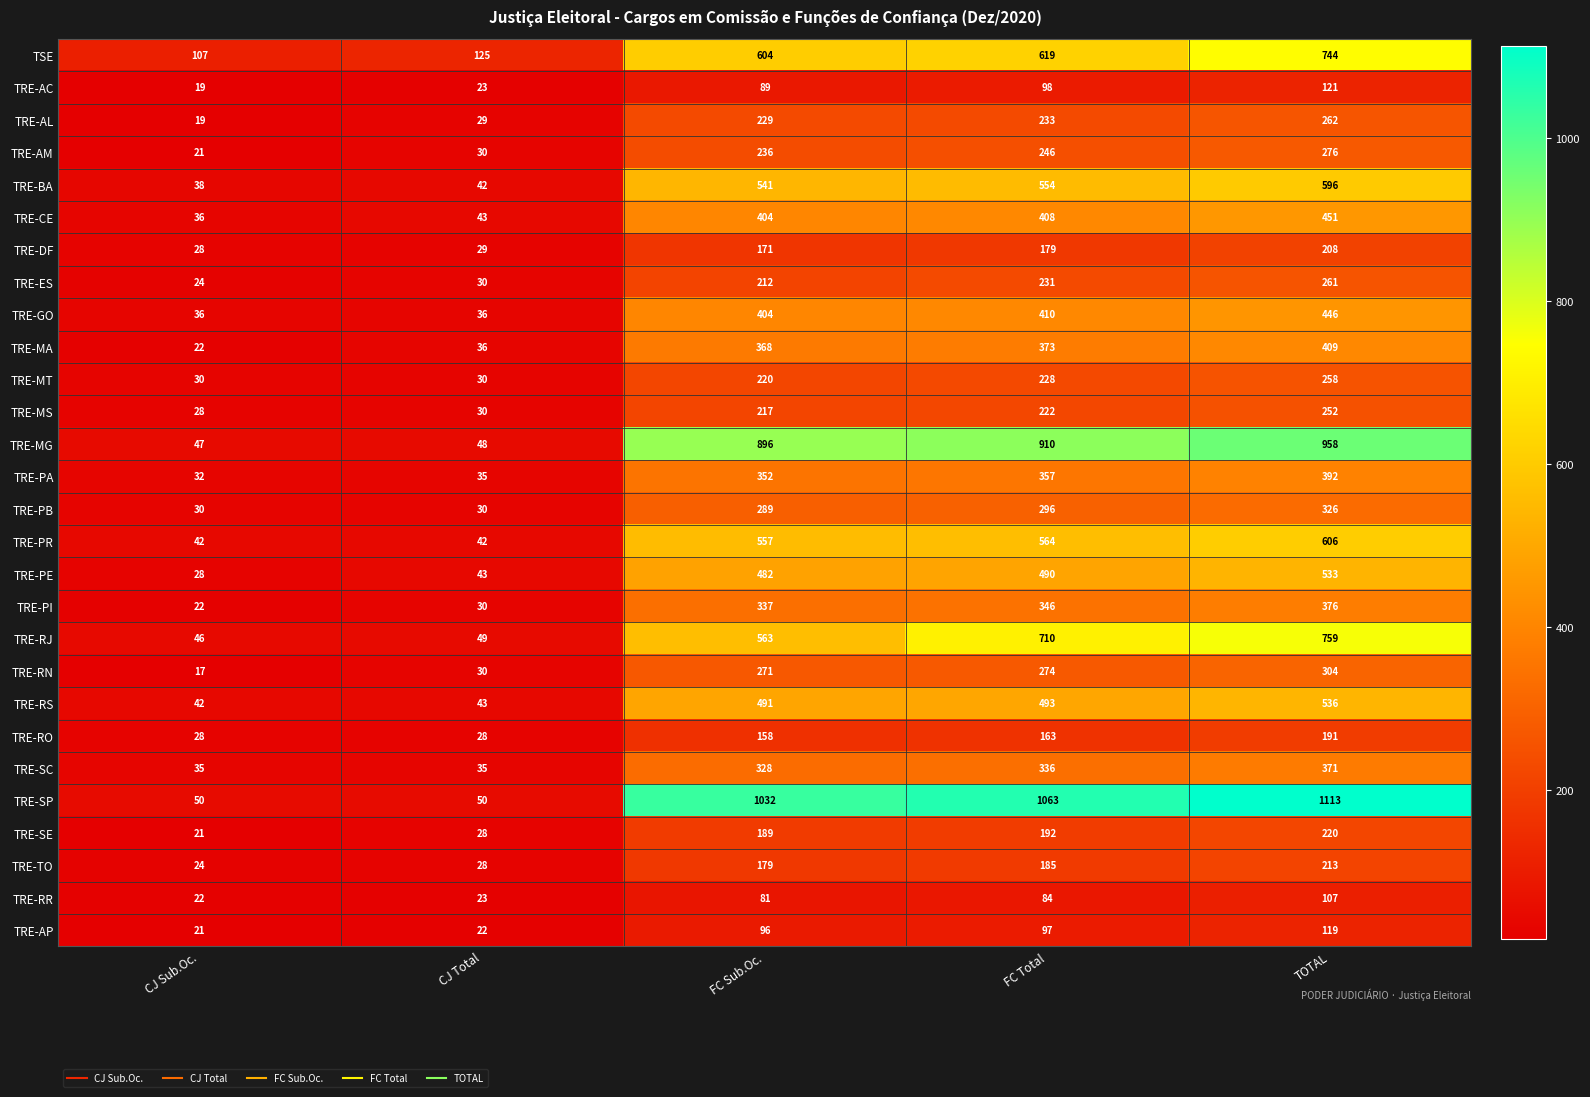

What is the average value of the TRE-SP series?

662